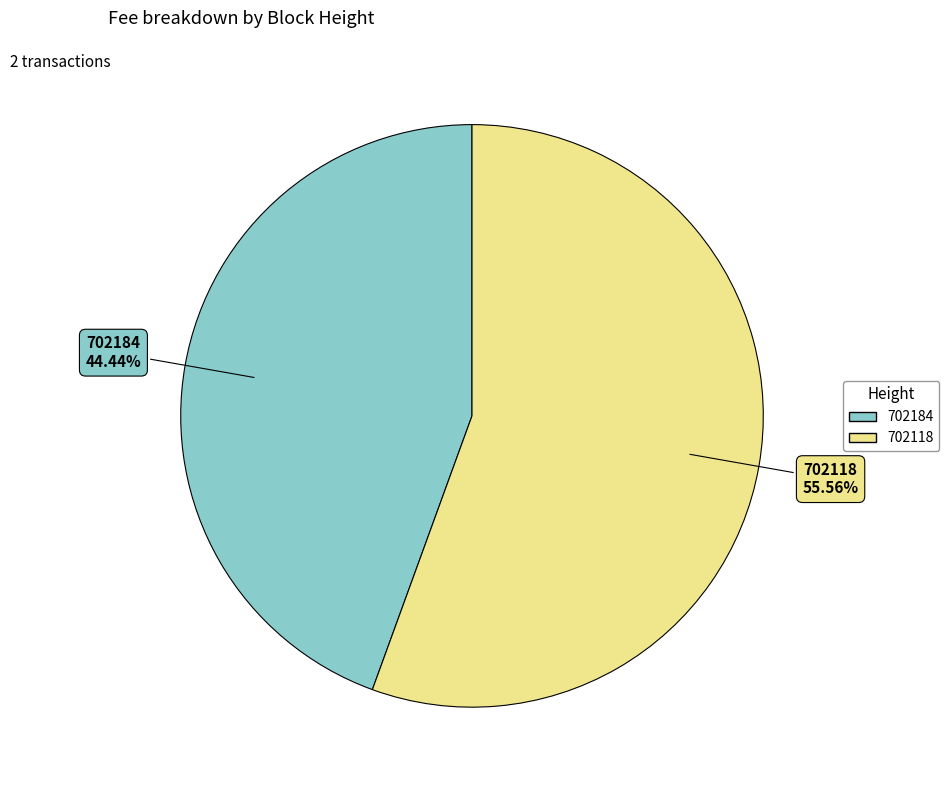

To the nearest percent, what is the combined percentage of 702184 and 702118?

100%